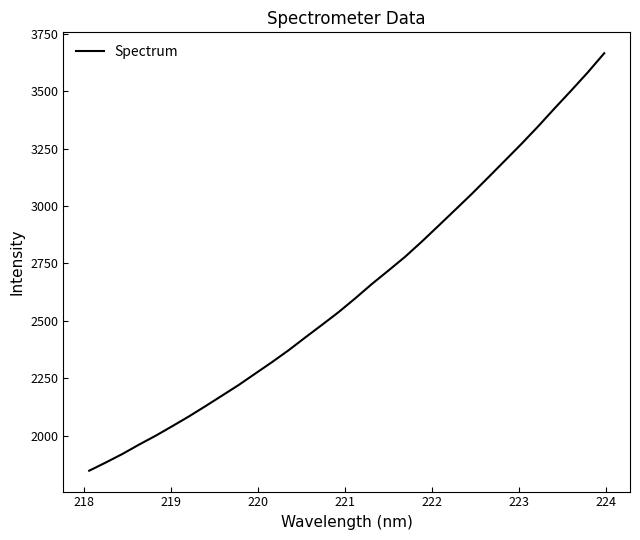

What is the maximum value shown in the chart?

3664.9